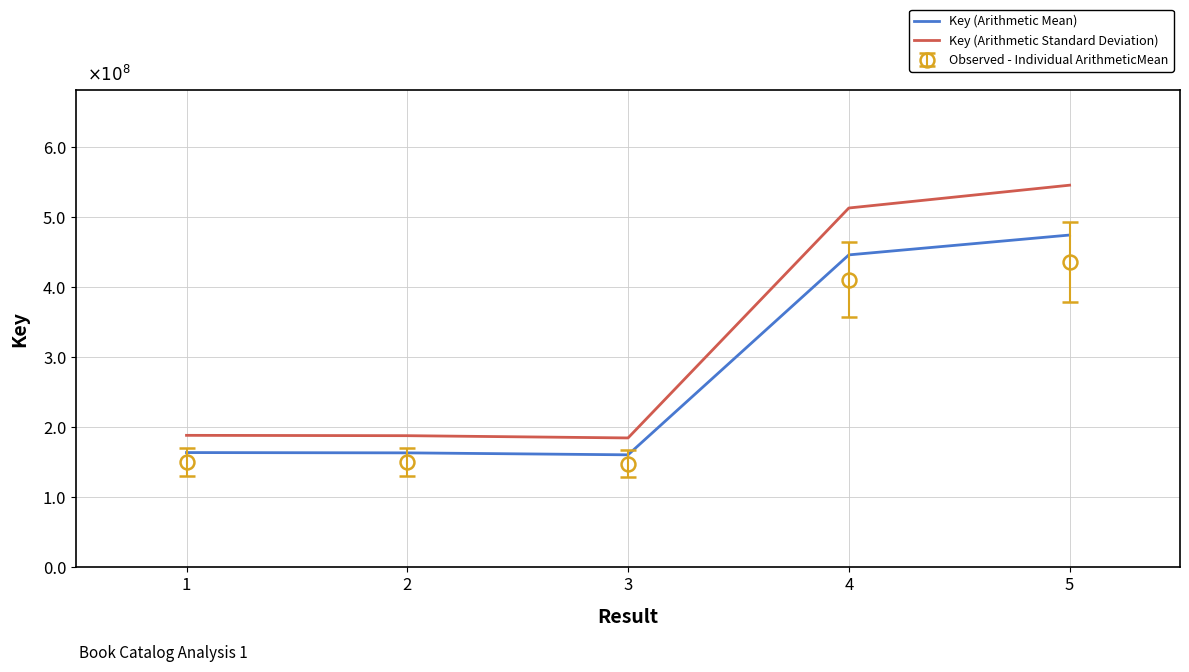

What is the value of the Key (Arithmetic Mean) point at the 1st from the left?

163915215.0